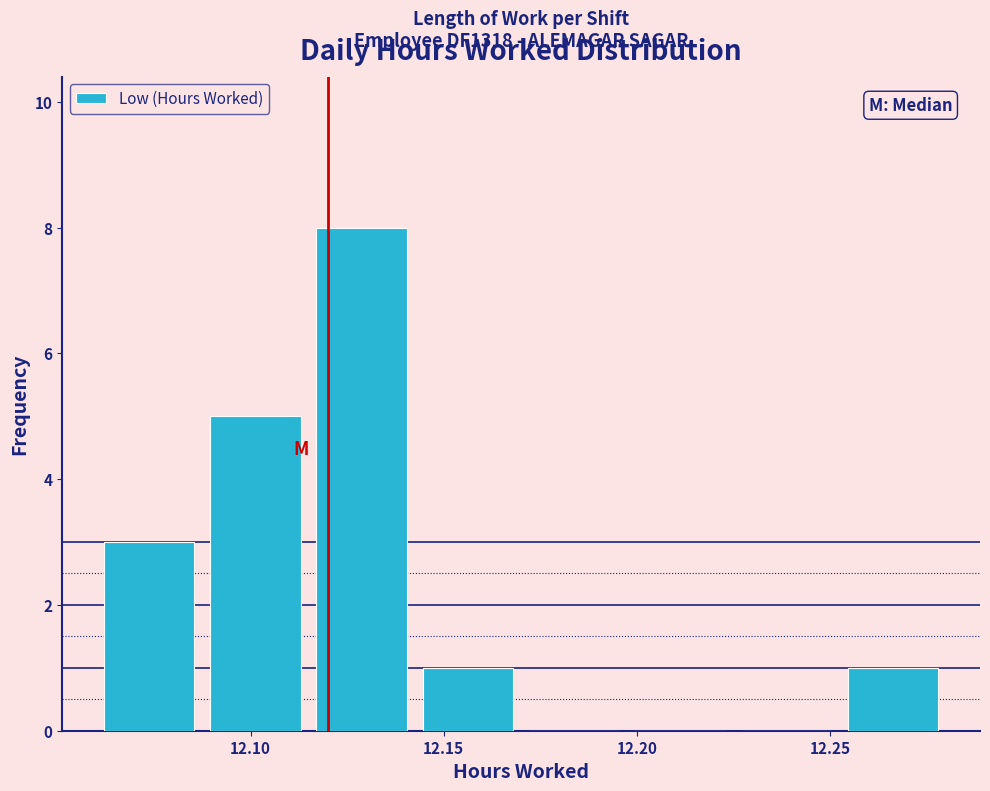

Over which range of the x-axis is the bar tallest?

12.115 to 12.145